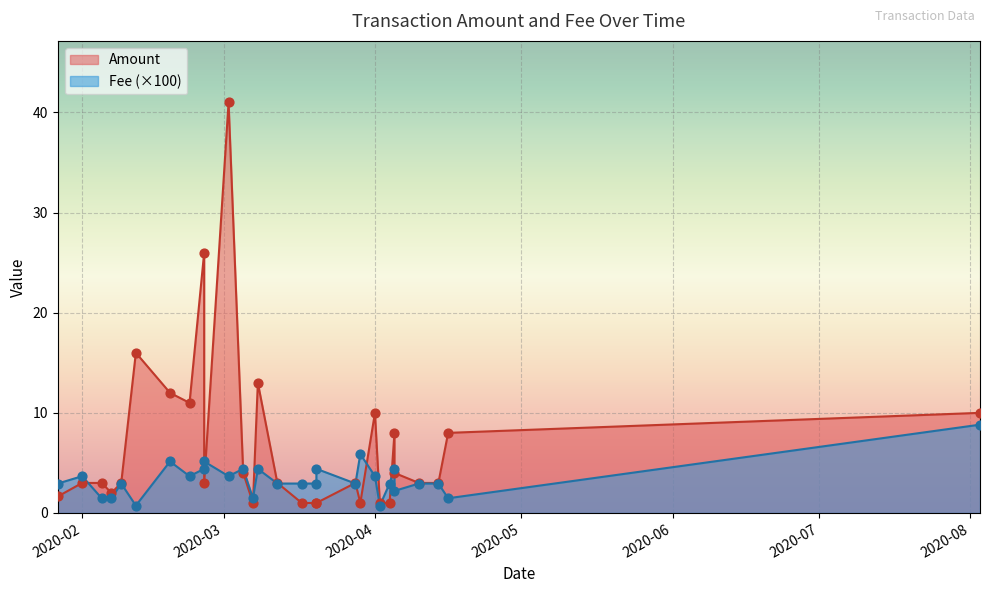

At which category is the sum across all series the highest?

2020-03-02